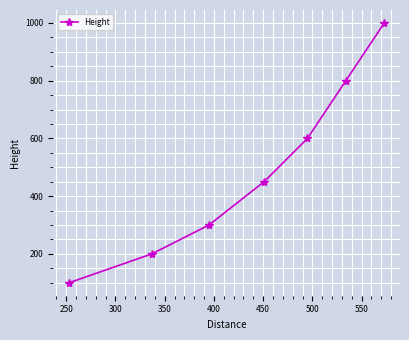

What is the smallest value displayed?

100